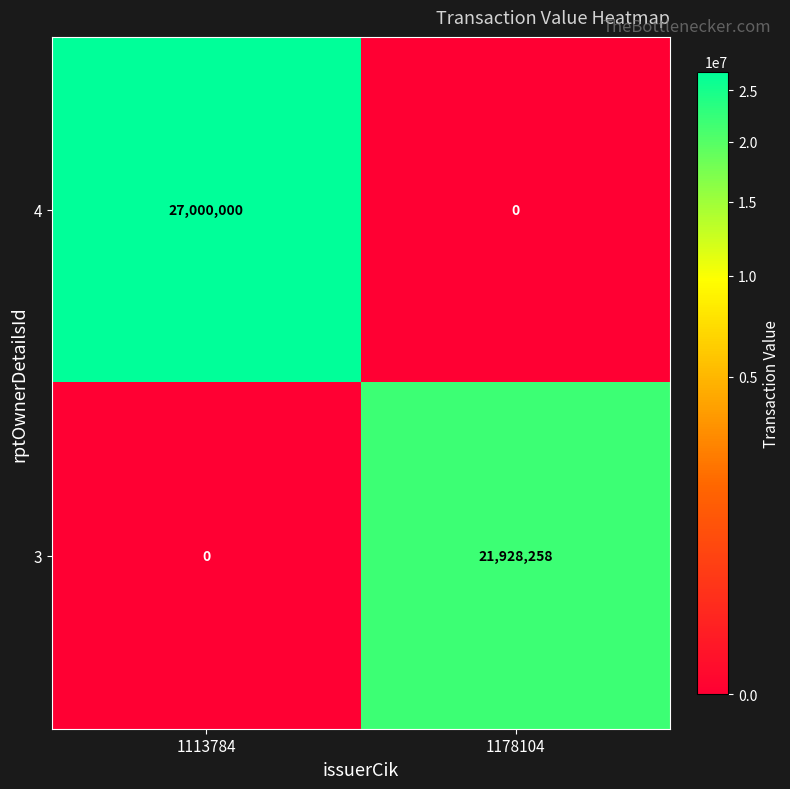

What is the spread (max minus min) of values at 1178104?

21928258